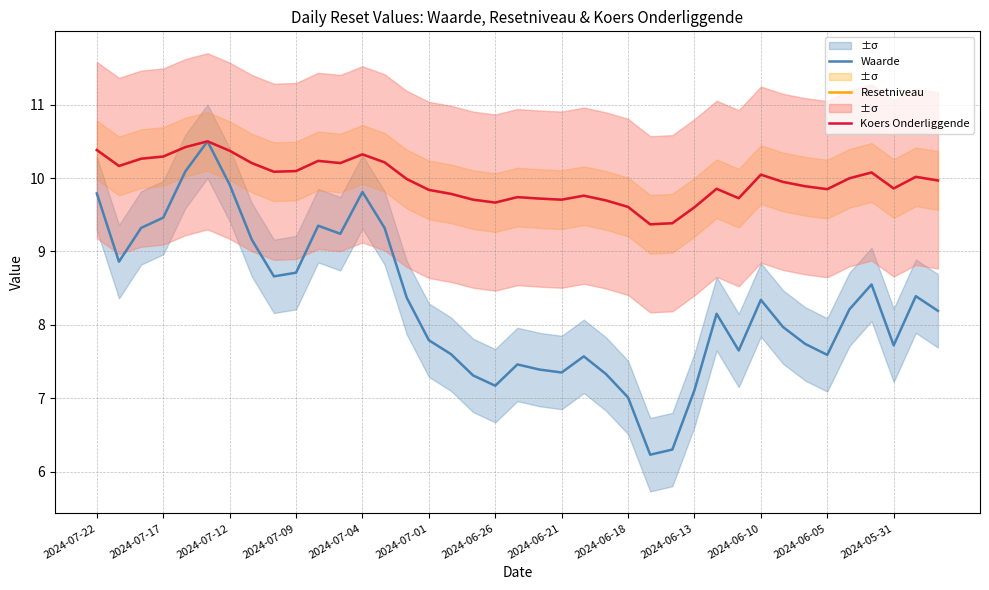

How many data points does each series have?

39